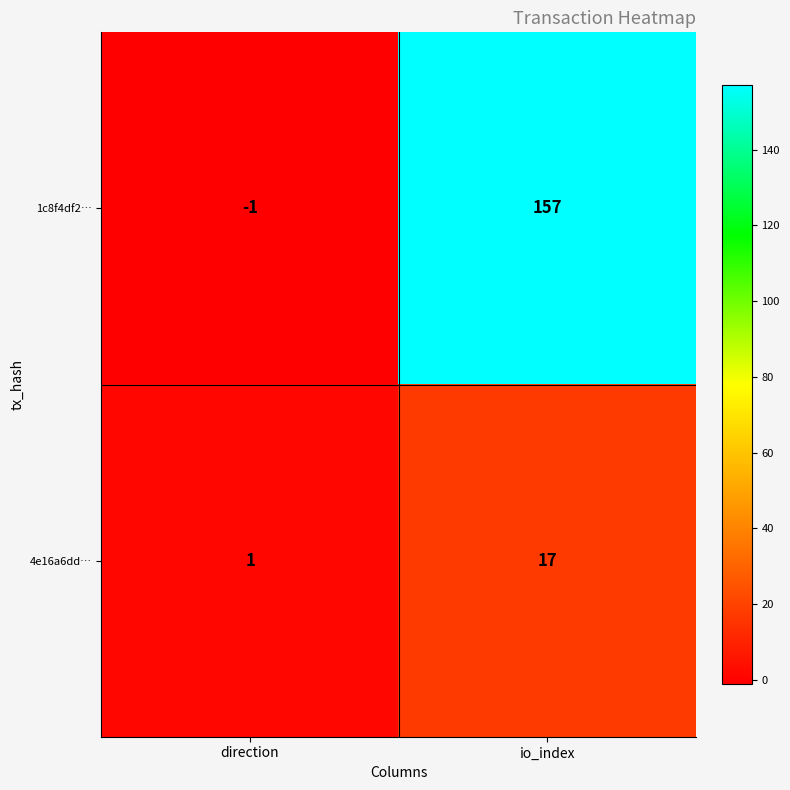

What is the difference between the 4e16a6dd… values at direction and io_index?

16